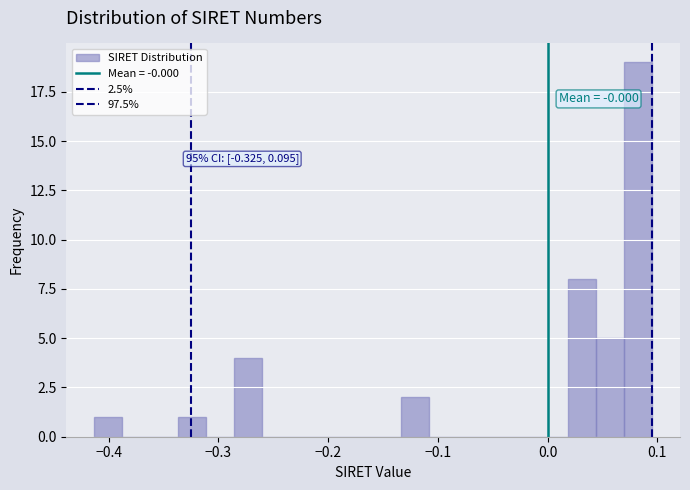

Around what value on the x-axis is the tallest bar? Give the approximate position of its centre, as read against the axis.

0.08